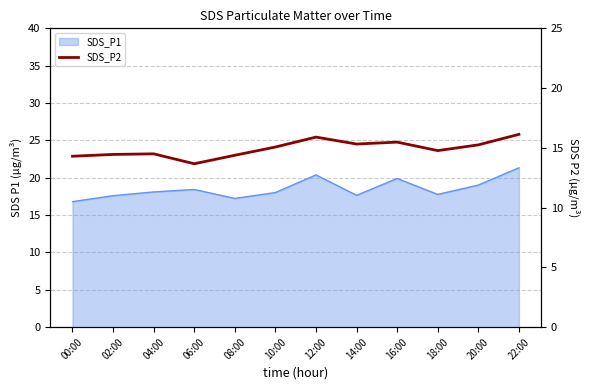

How many interior local valleys (lower than both neighbors) does the data have?

3